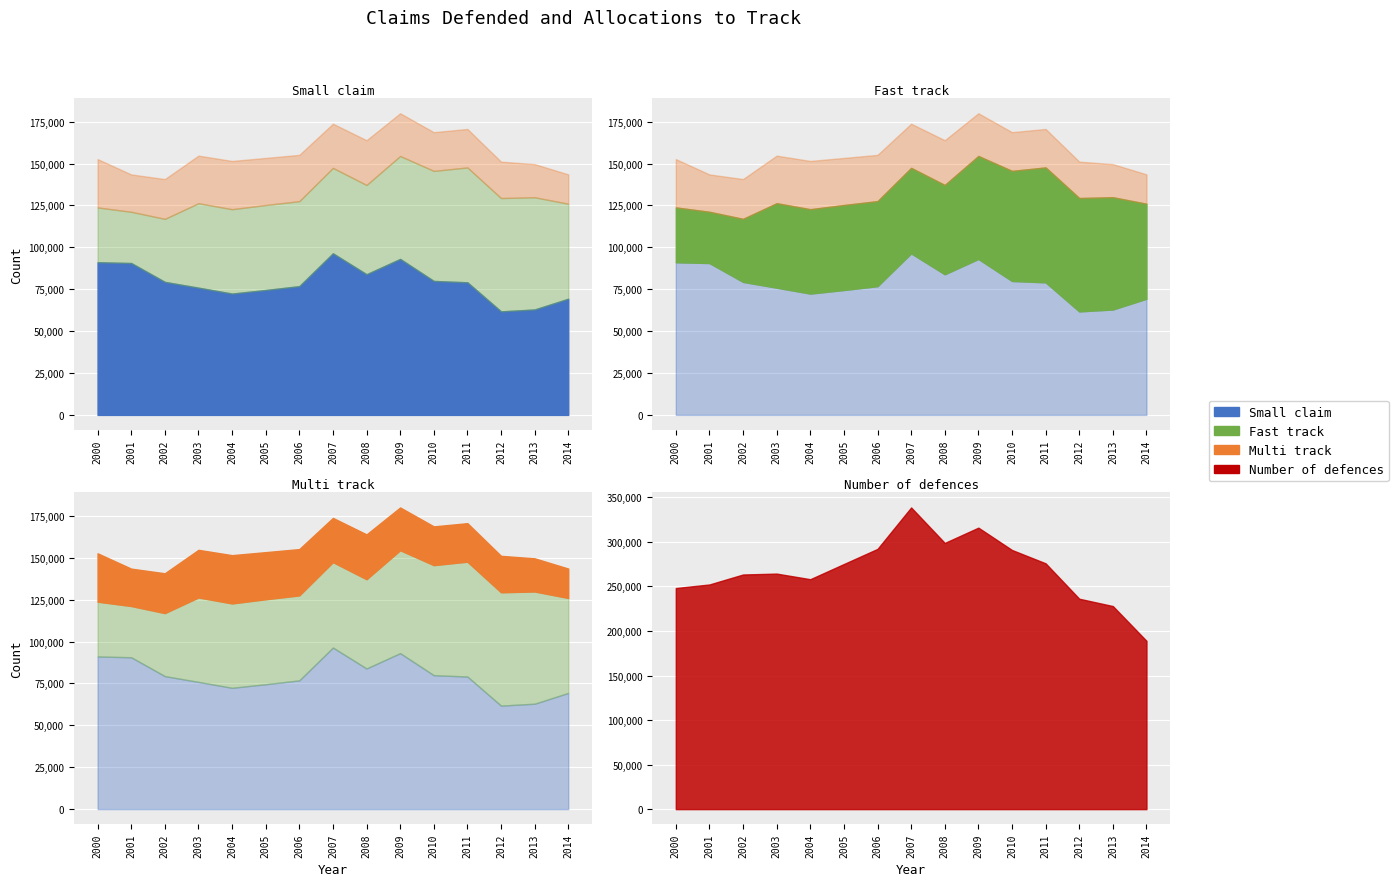

Rank the series by their maximum value, from lowest to highest.

Multi track, Fast track, Small claim, Number of defences